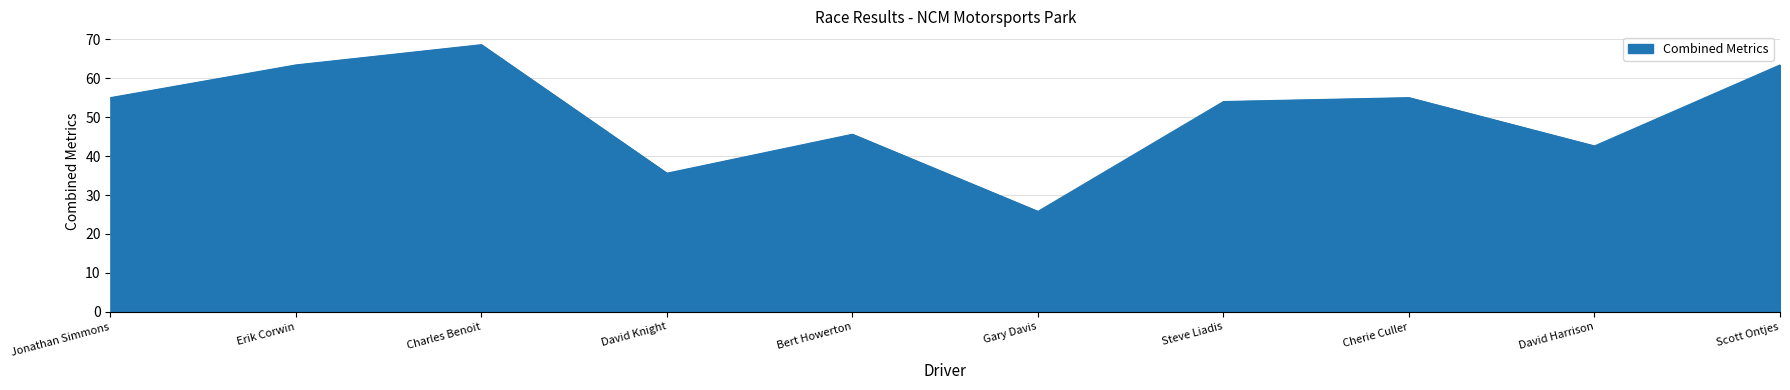

What is the ratio of the value at Charles Benoit to the value at Bert Howerton?

1.5